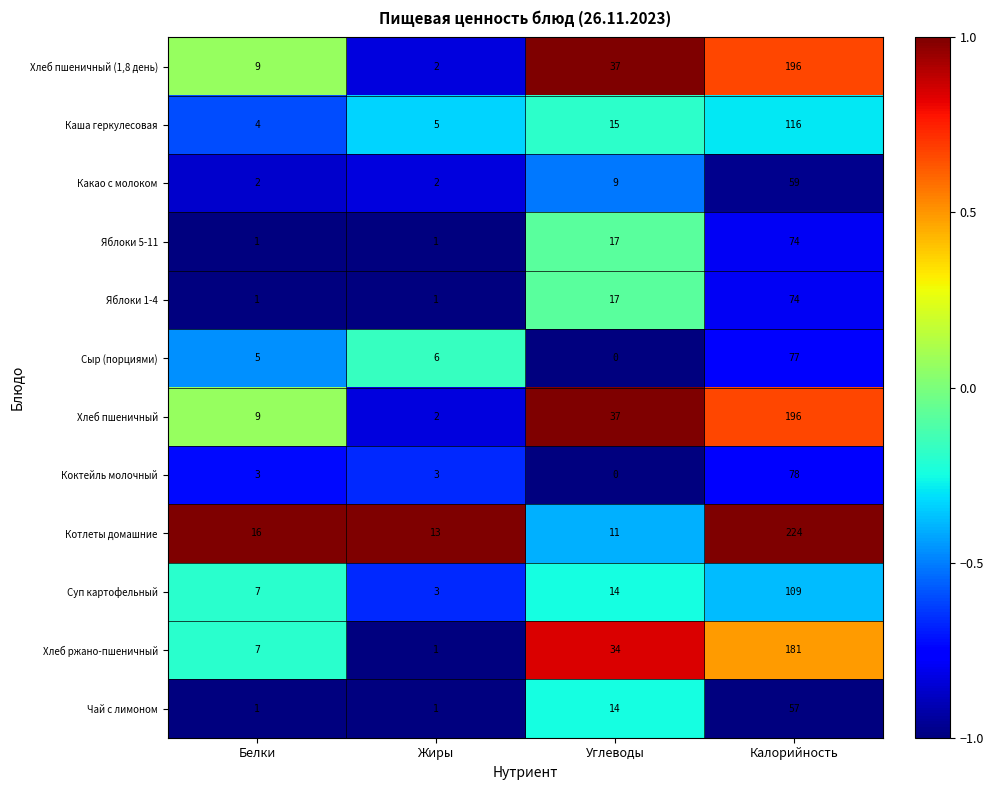

What is the difference between the second highest and second lowest values in the Суп картофельный series?

7